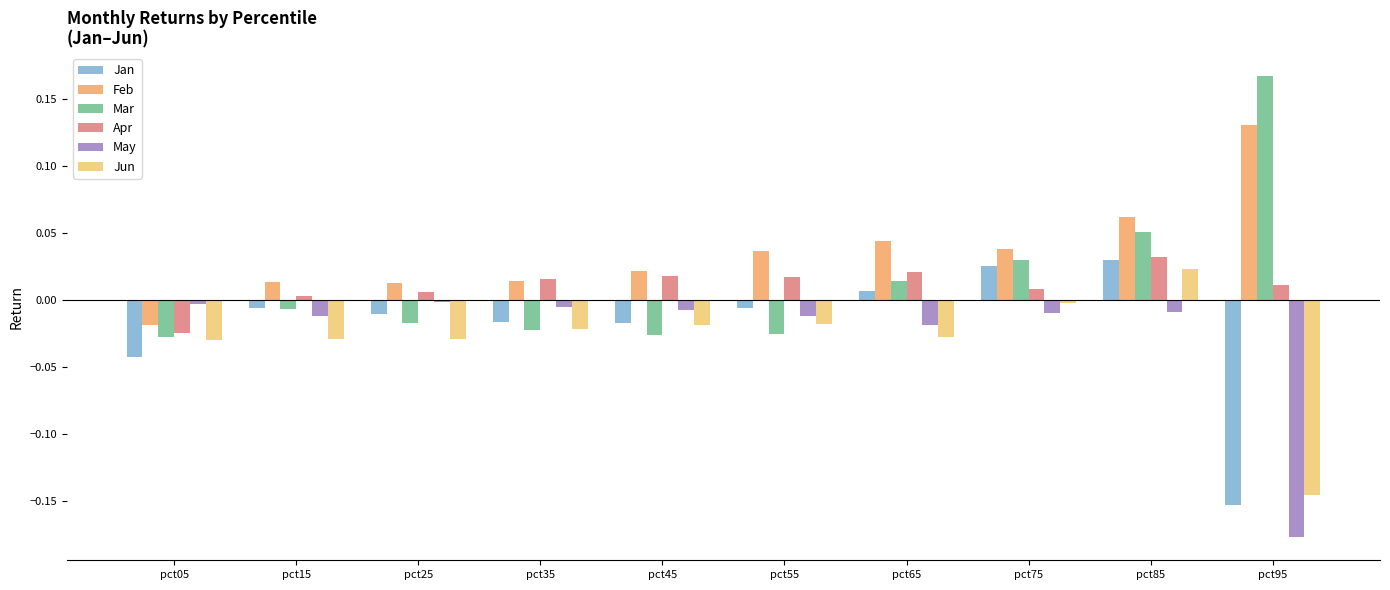

Which series has the widest spread of values?

Mar